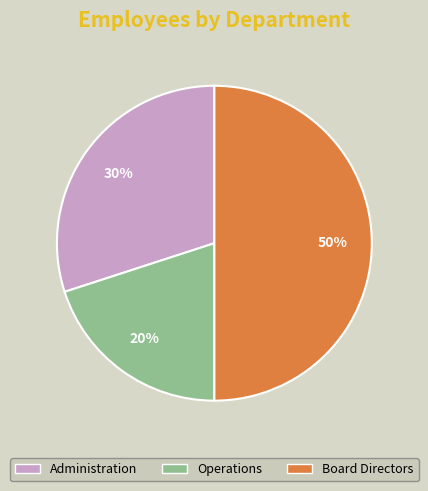

To the nearest percent, what percentage of the pie is Operations?

20%